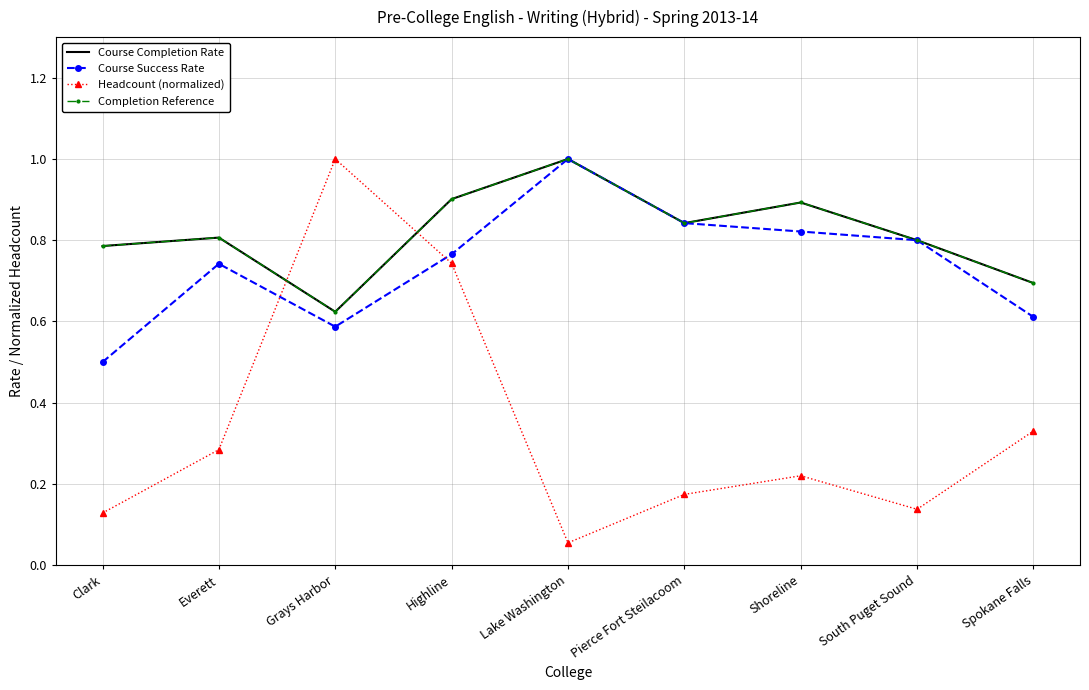

Does the chart have visible grid lines?

Yes